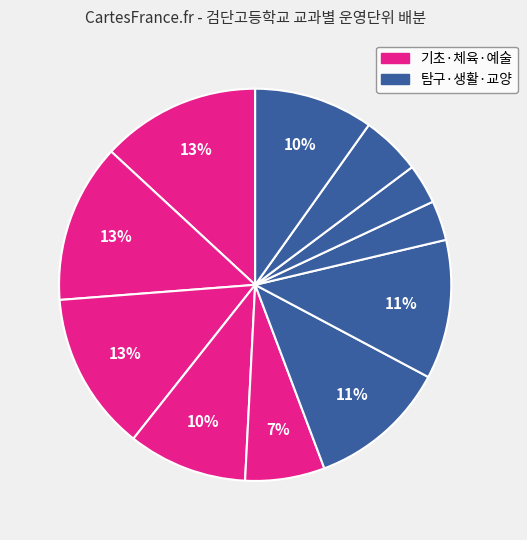

How many segments does this pie chart have?

11